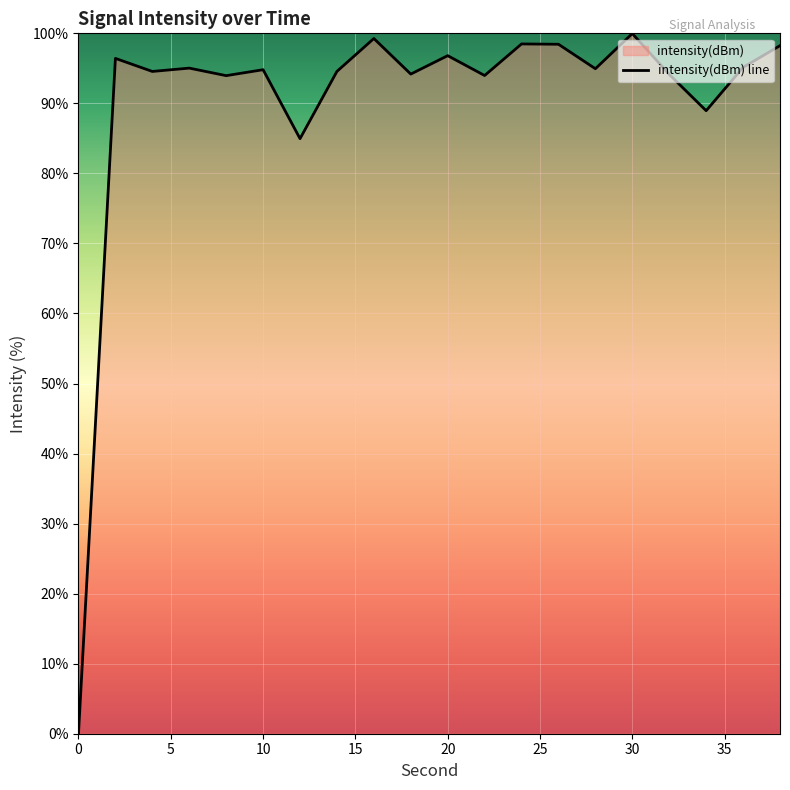

What is the difference between the maximum and minimum values?

100.0